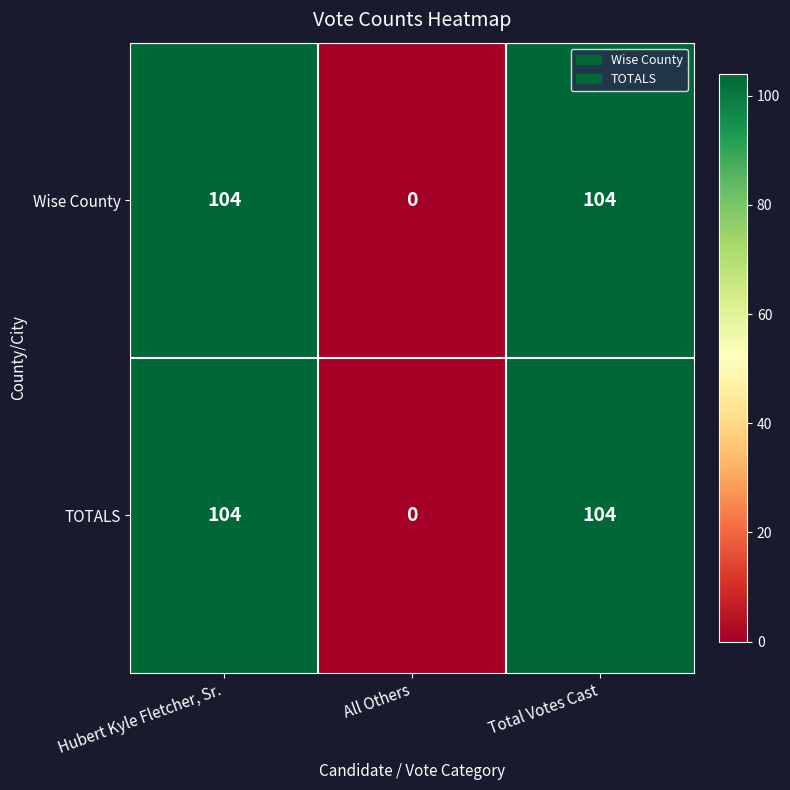

The value of TOTALS at All Others is 45. True or false?

False